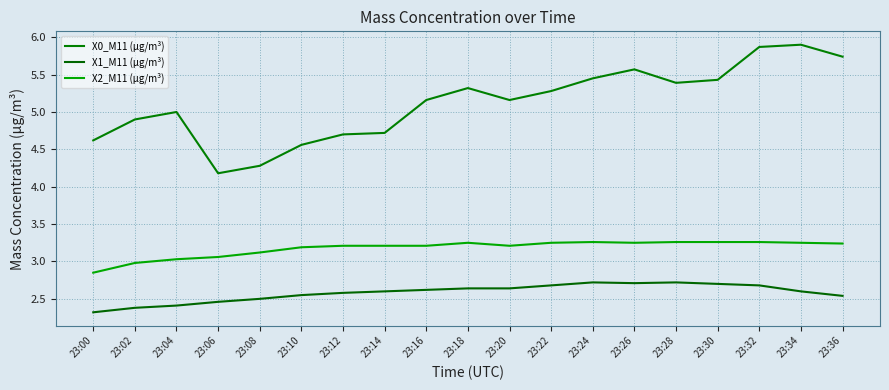

True or false: X2_M11 (μg/m³) has a value of 5.1 at 23:30.

False